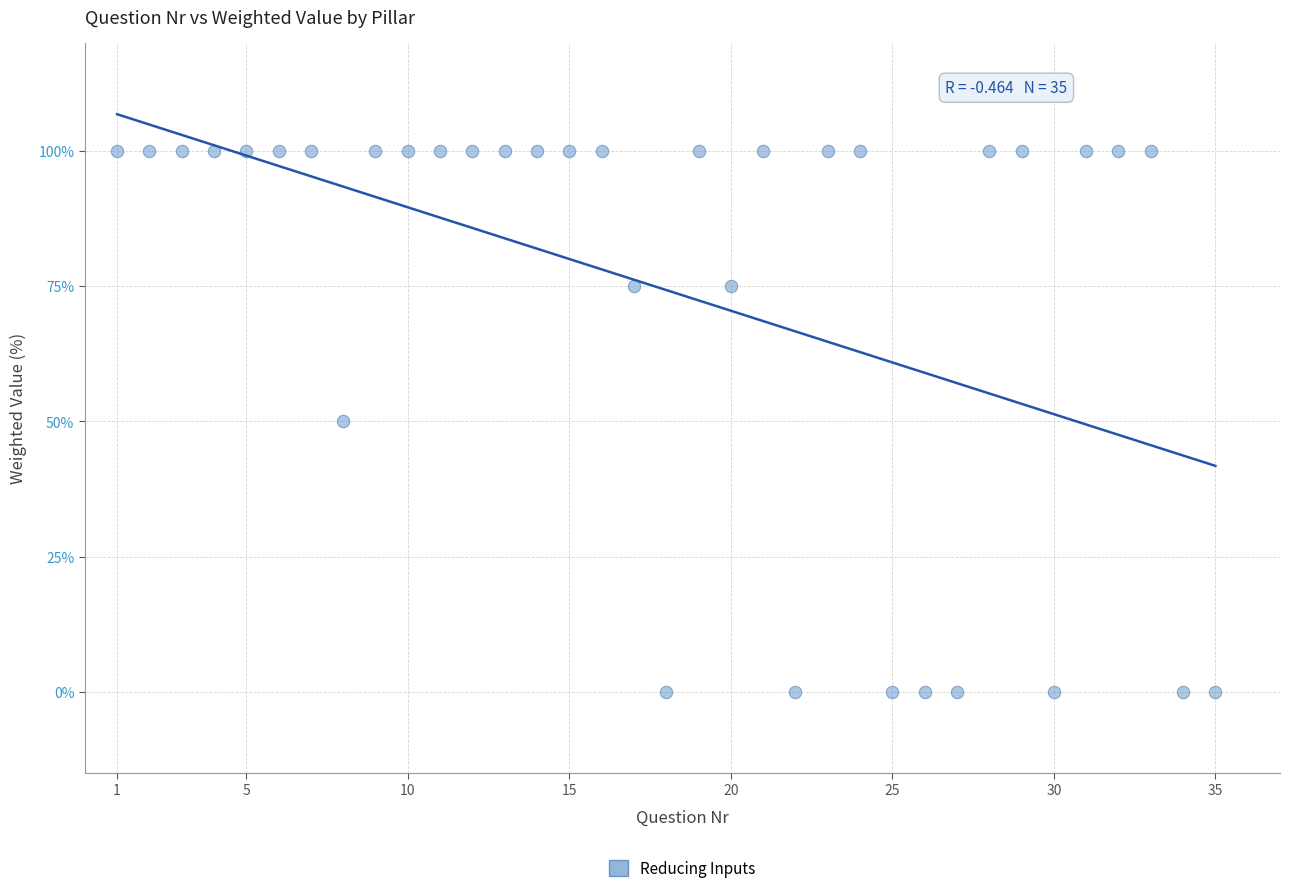

What is the range of Y values (max minus min)?

100